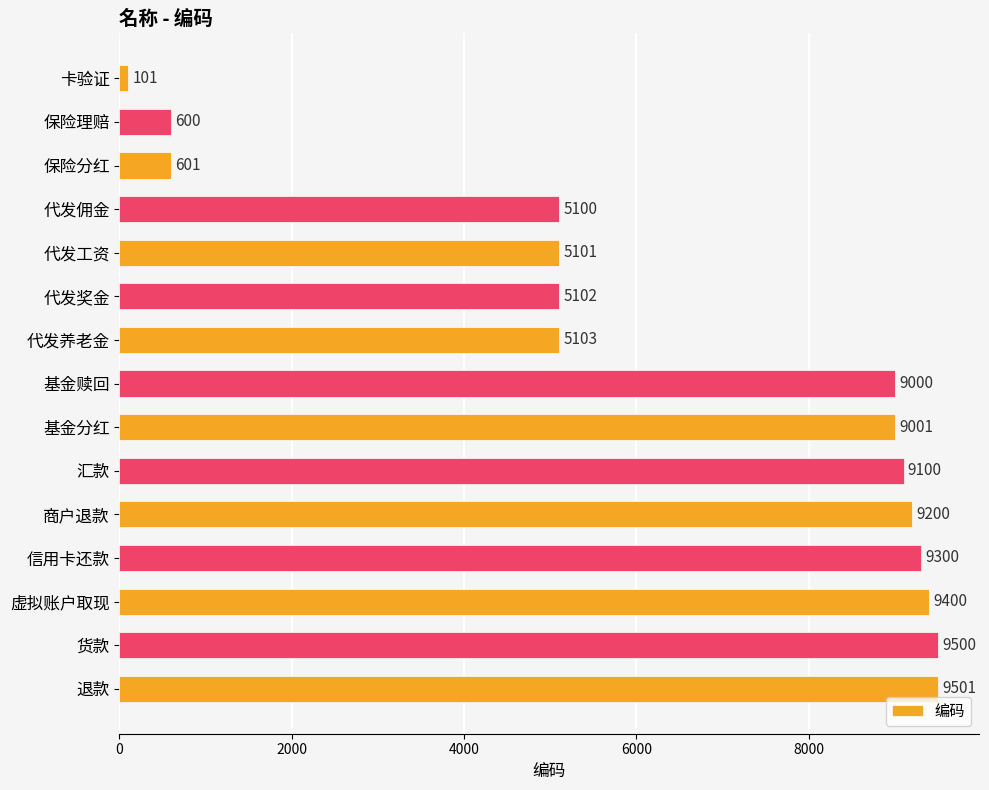

How many data points are less than 9000?

7